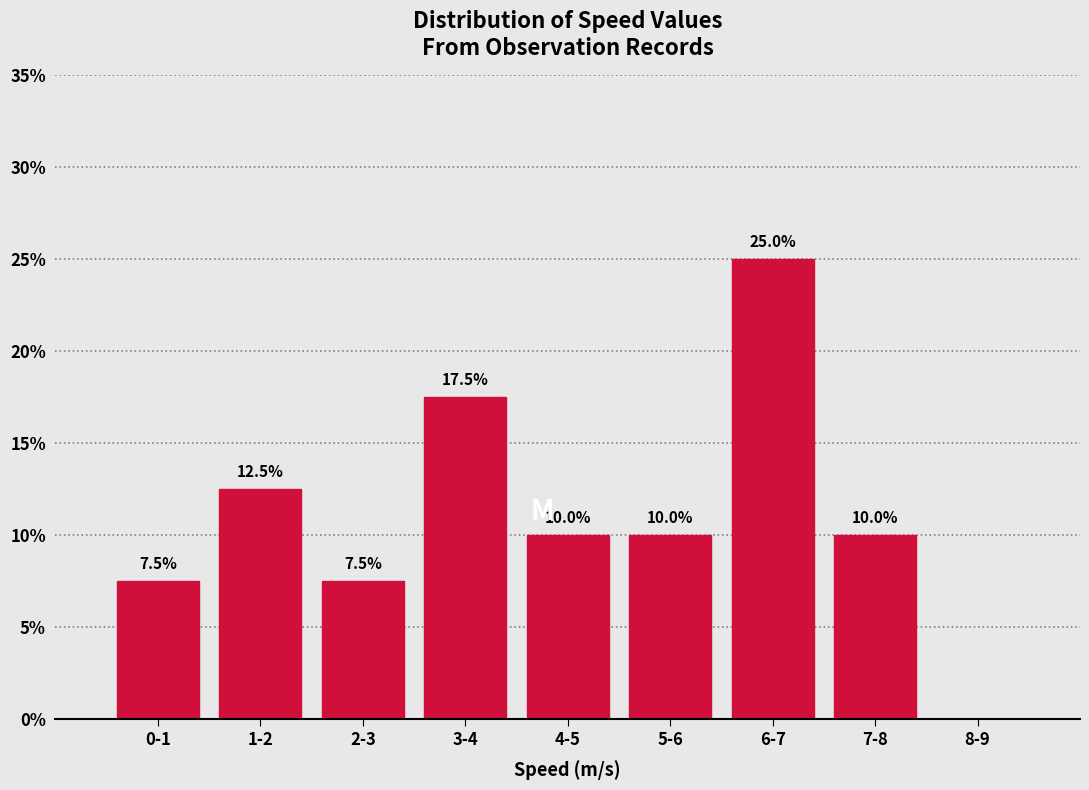

Reading right to left, what are all the values shown in this chart?

8-9=0.0	7-8=10.0	6-7=25.0	5-6=10.0	4-5=10.0	3-4=17.5	2-3=7.5	1-2=12.5	0-1=7.5